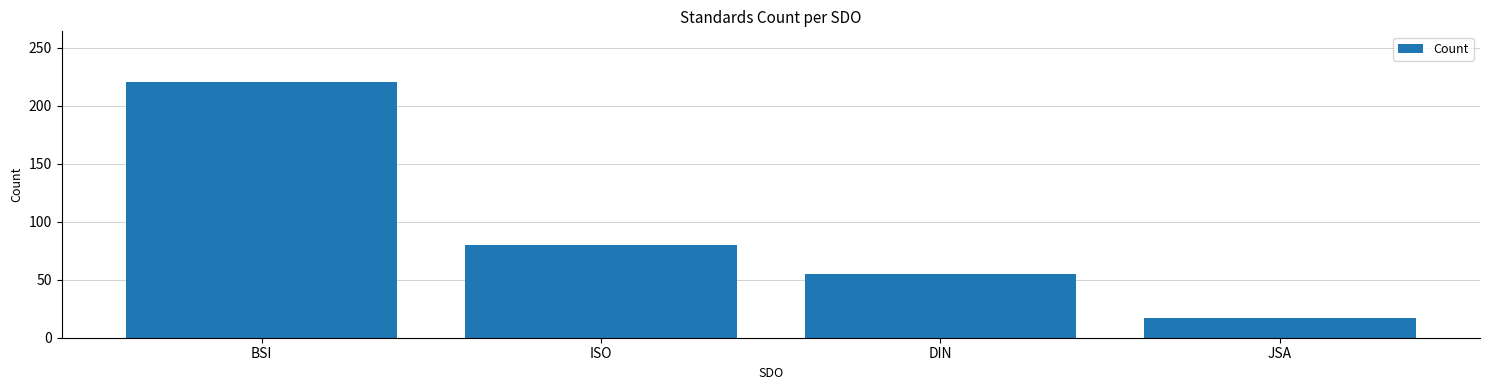

Rank the categories by value from highest to lowest.

BSI, ISO, DIN, JSA